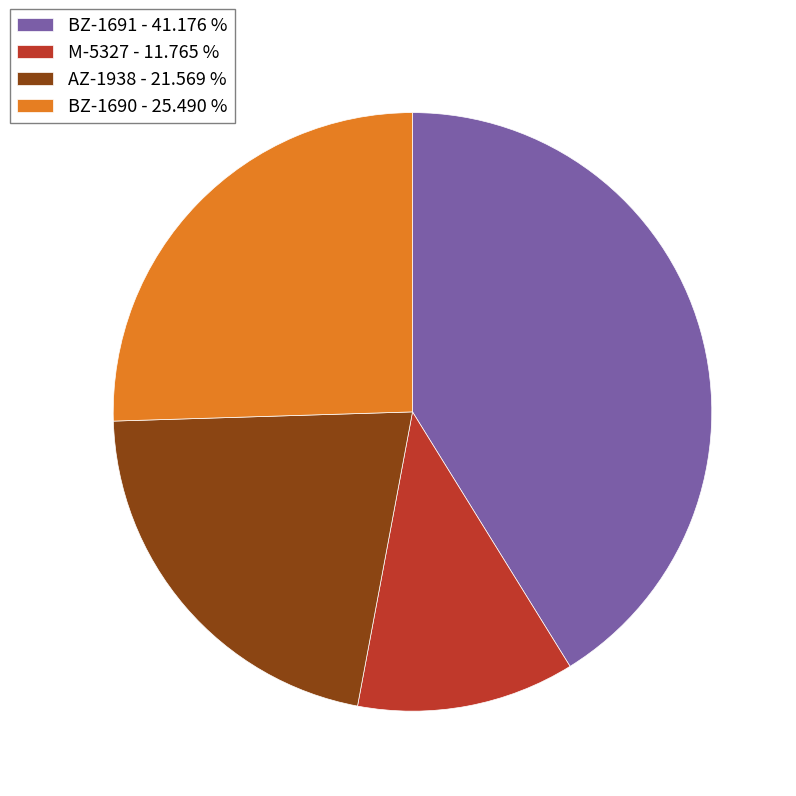

Is it true that BZ-1690 is 17% of the pie?

False